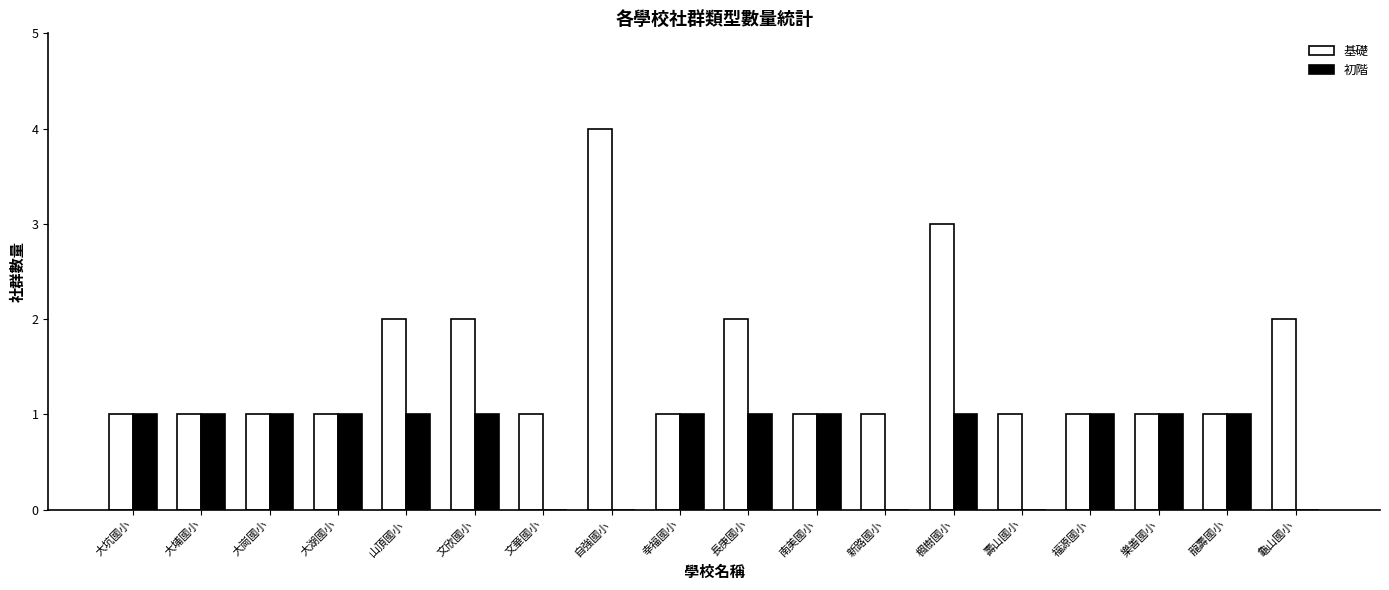

What is the average value of the 基礎 series?

2